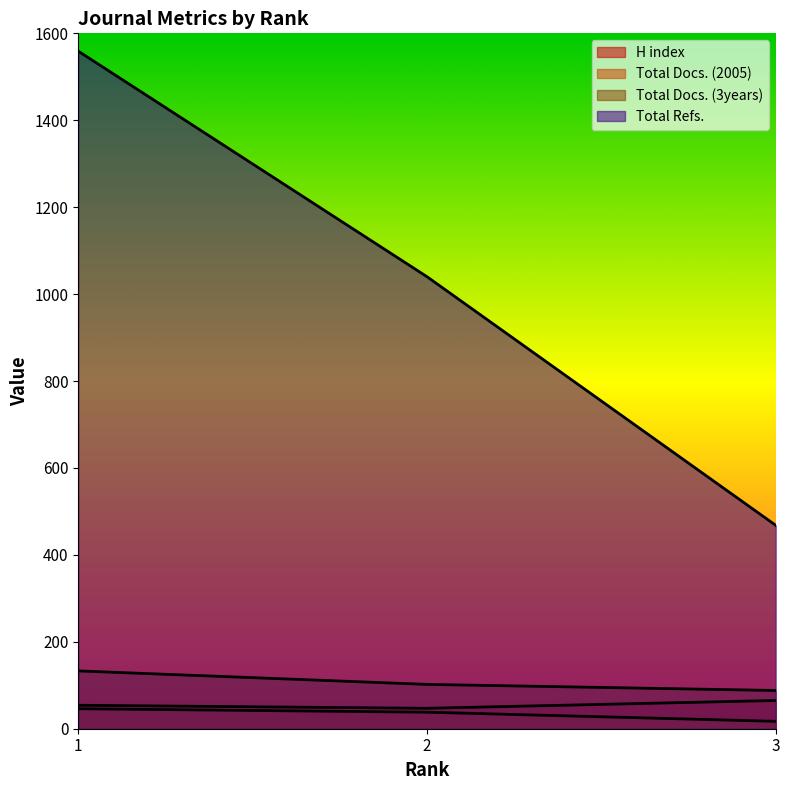

True or false: Total Docs. (2005) has a value of 23 at 2.

False